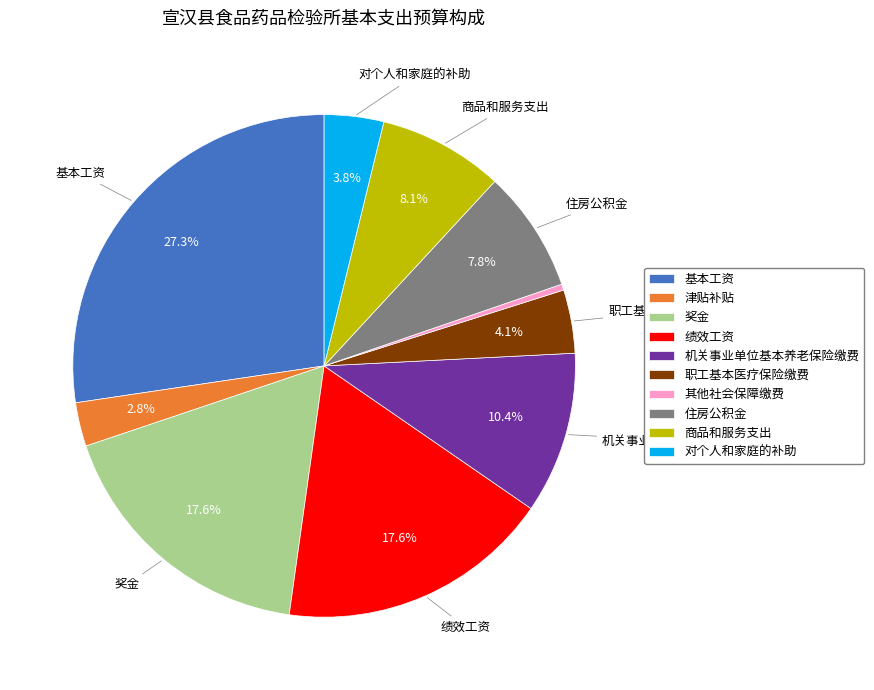

To the nearest percent, what percentage of the pie is 机关事业单位基本养老保险缴费?

10%